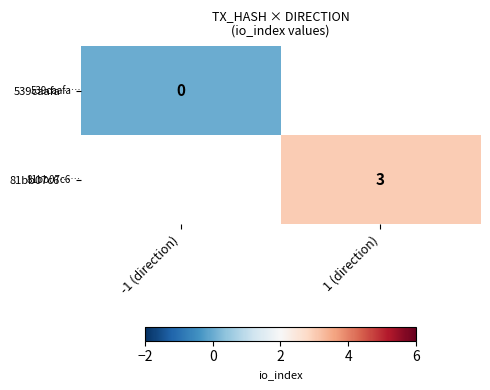

True or false: 81bb07c6… has a value of 4 at 1 (direction).

False